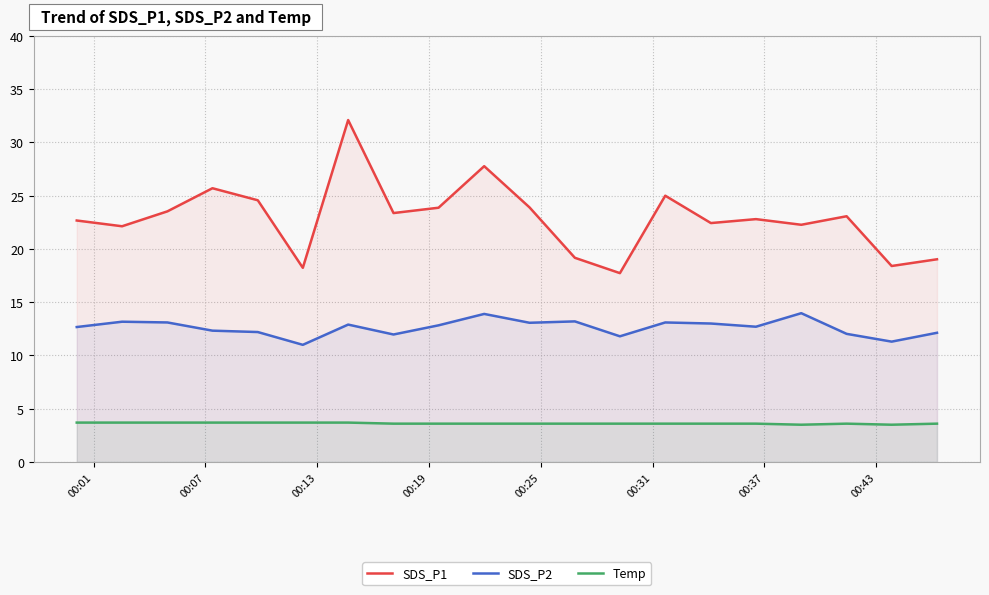

What is the minimum value shown in the chart?

3.5